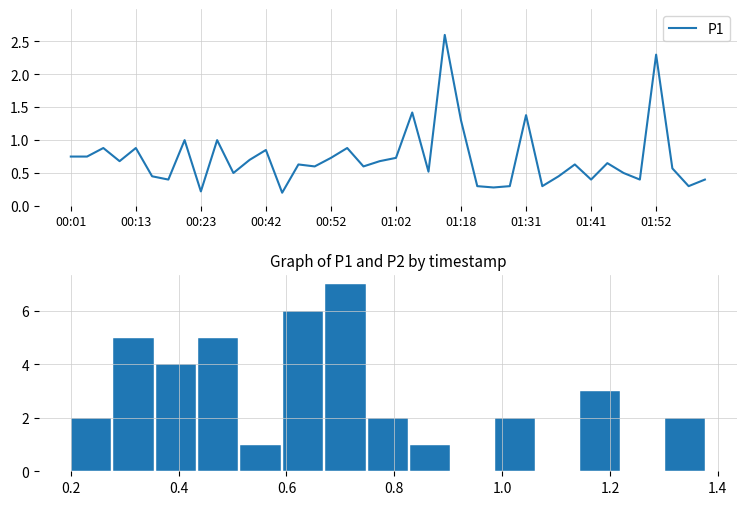

What is the sum of the values at 01:49 and 01:02?

1.1